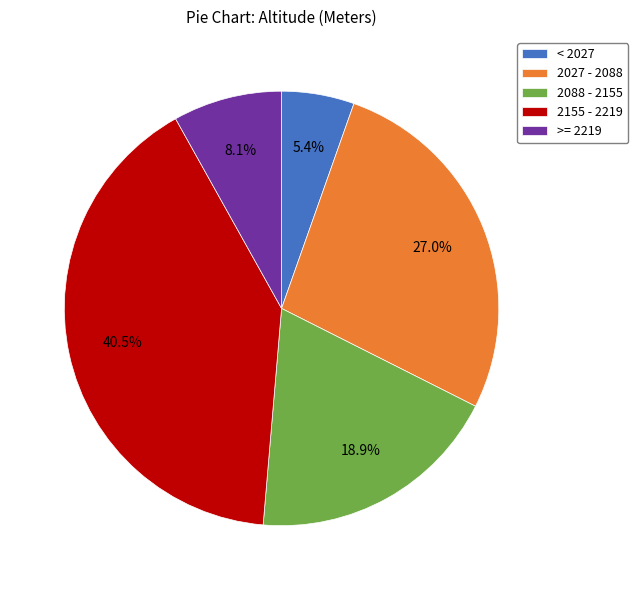

How many slices are in this pie chart?

5